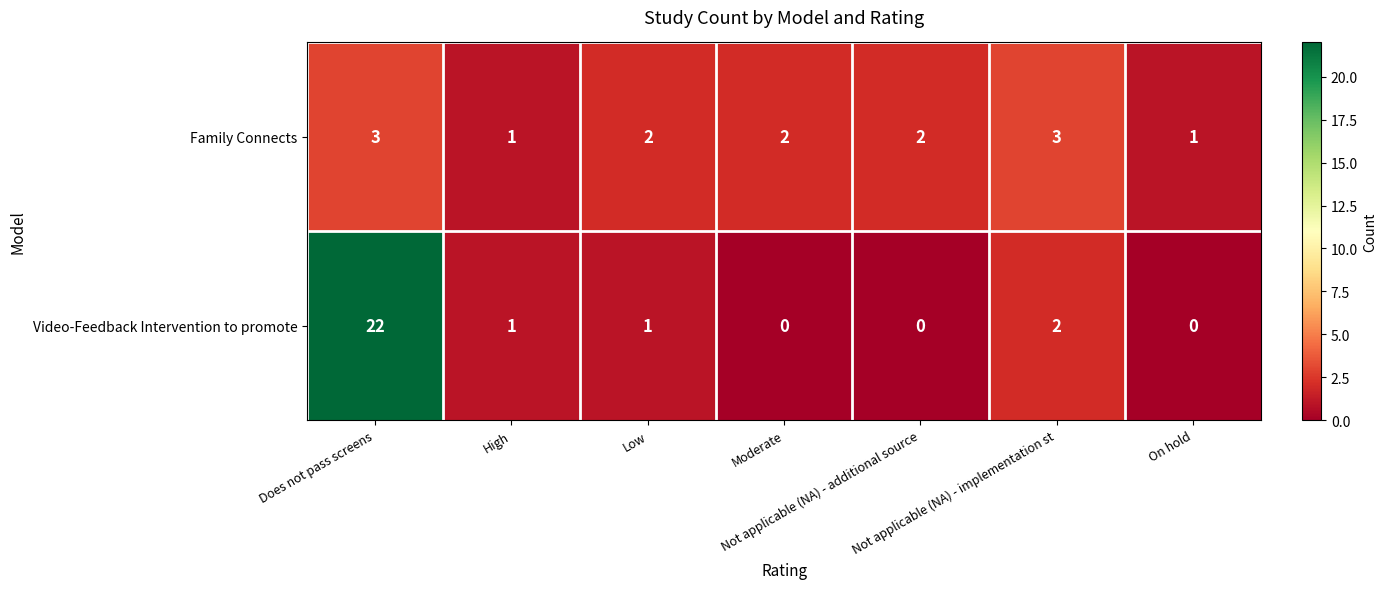

List the series in order of their overall mean, highest first.

Video-Feedback Intervention to promote, Family Connects